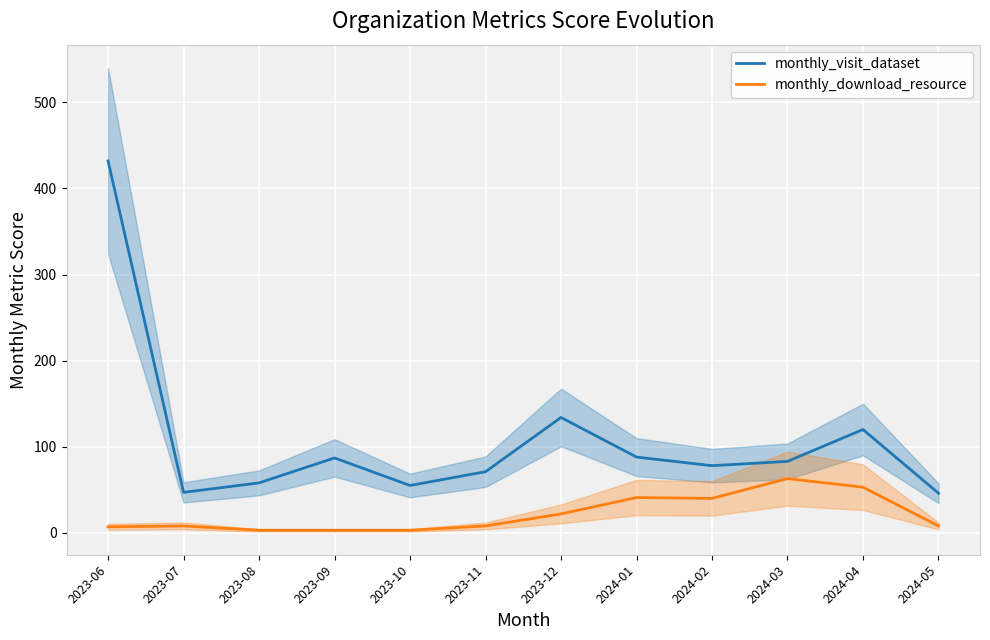

True or false: monthly_visit_dataset and monthly_download_resource intersect in this chart.

False